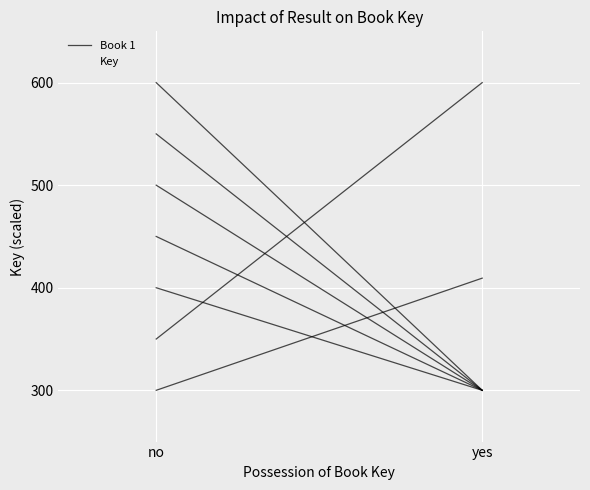

Reading left to right, transcribe all the data shown in this chart.

no=300.0	yes=409.3